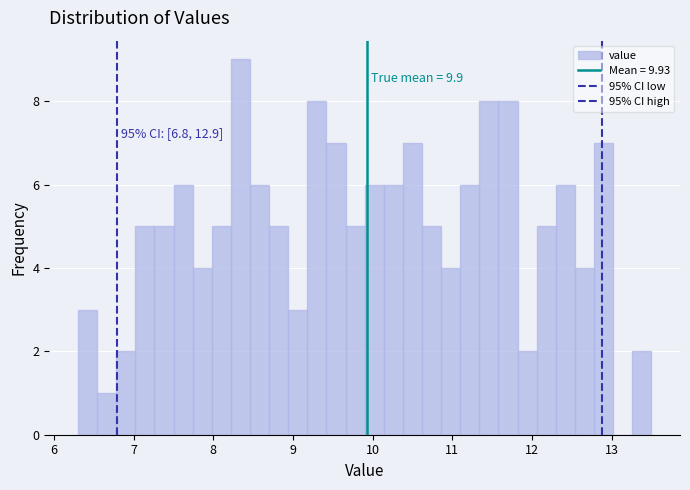

Around what value on the x-axis is the tallest bar? Give the approximate position of its centre, as read against the axis.

8.3